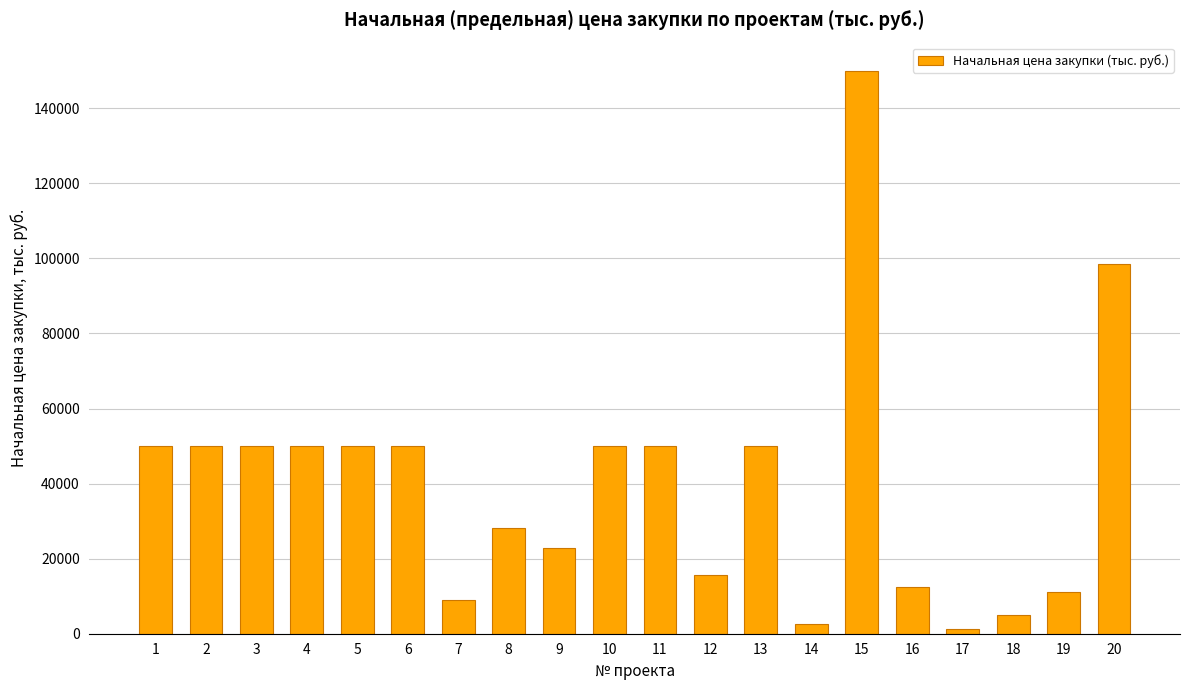

What is the maximum value shown in the chart?

150000.0